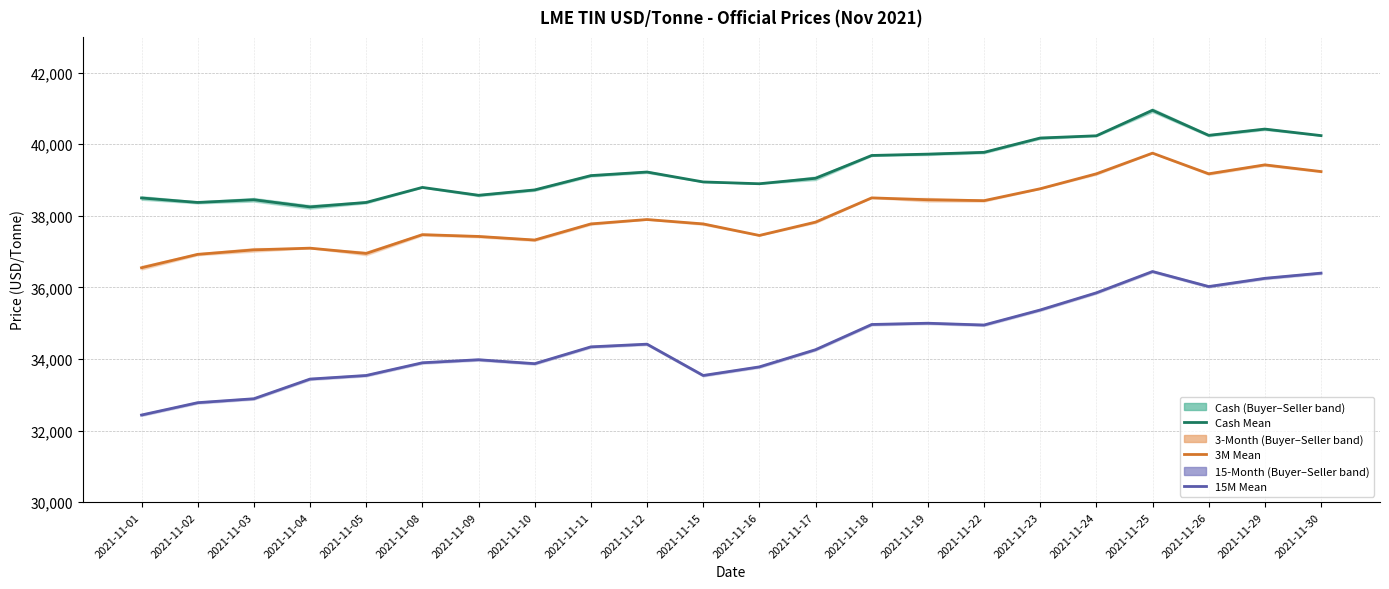

How many values in the 15M Seller series are below 34340?

11